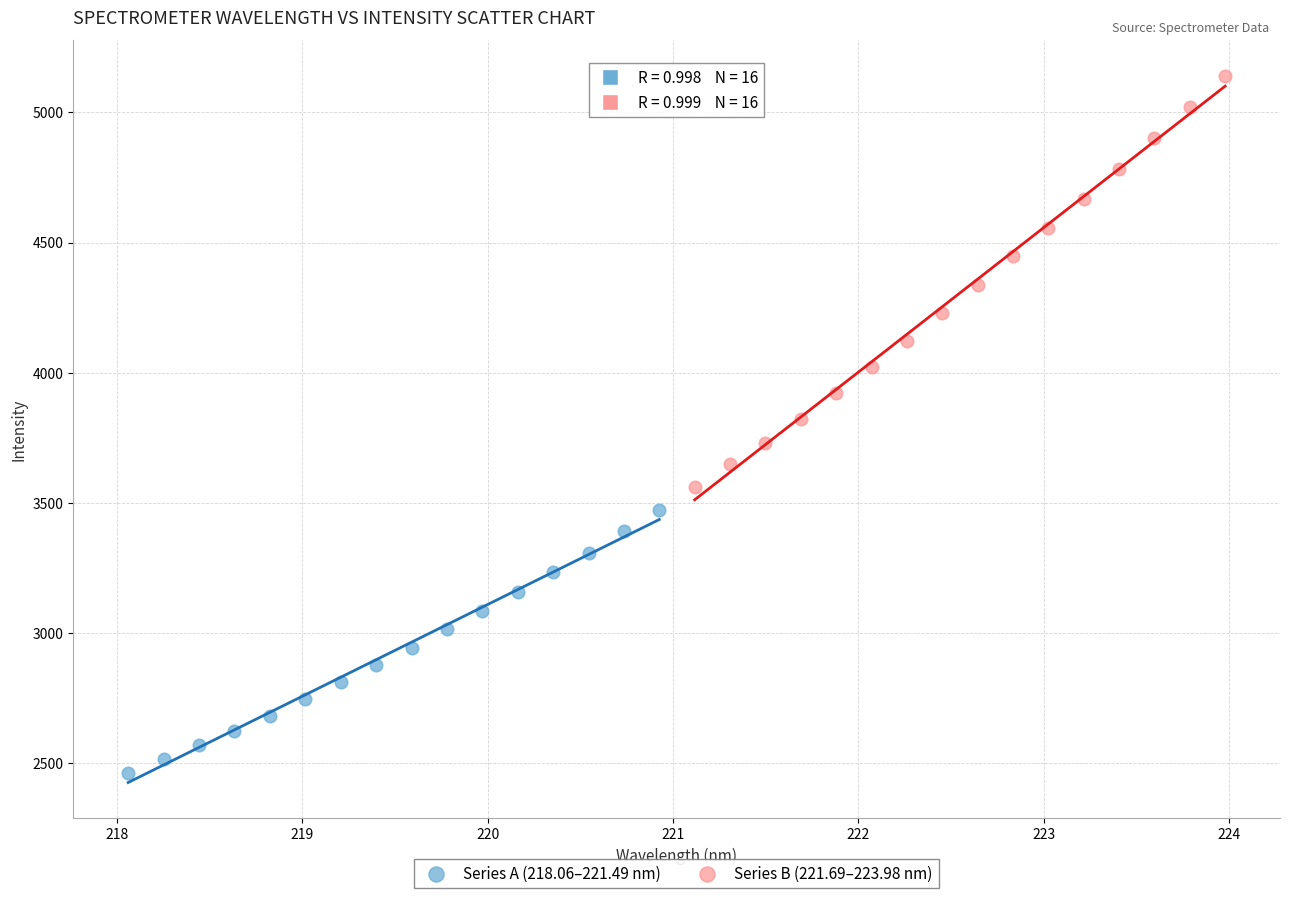

What are all the series names shown in the legend?

Series A (218.06–221.49 nm), Series B (221.69–223.98 nm)